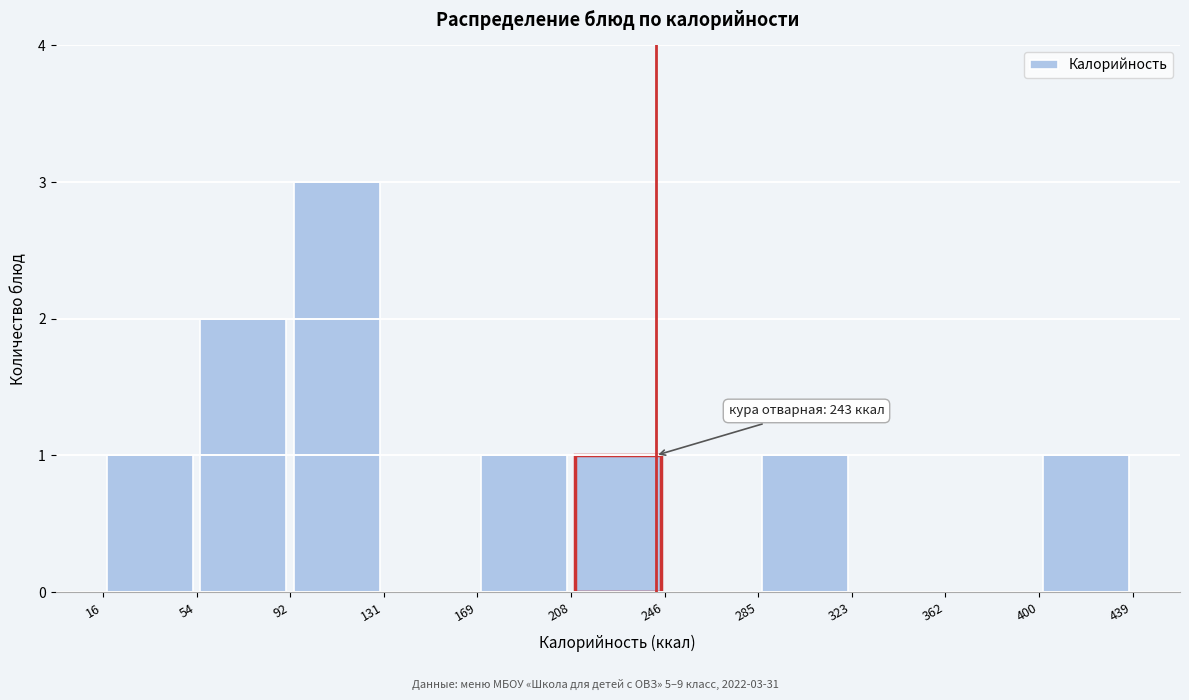

Which range on the x-axis has the tallest bar?

92 to 131